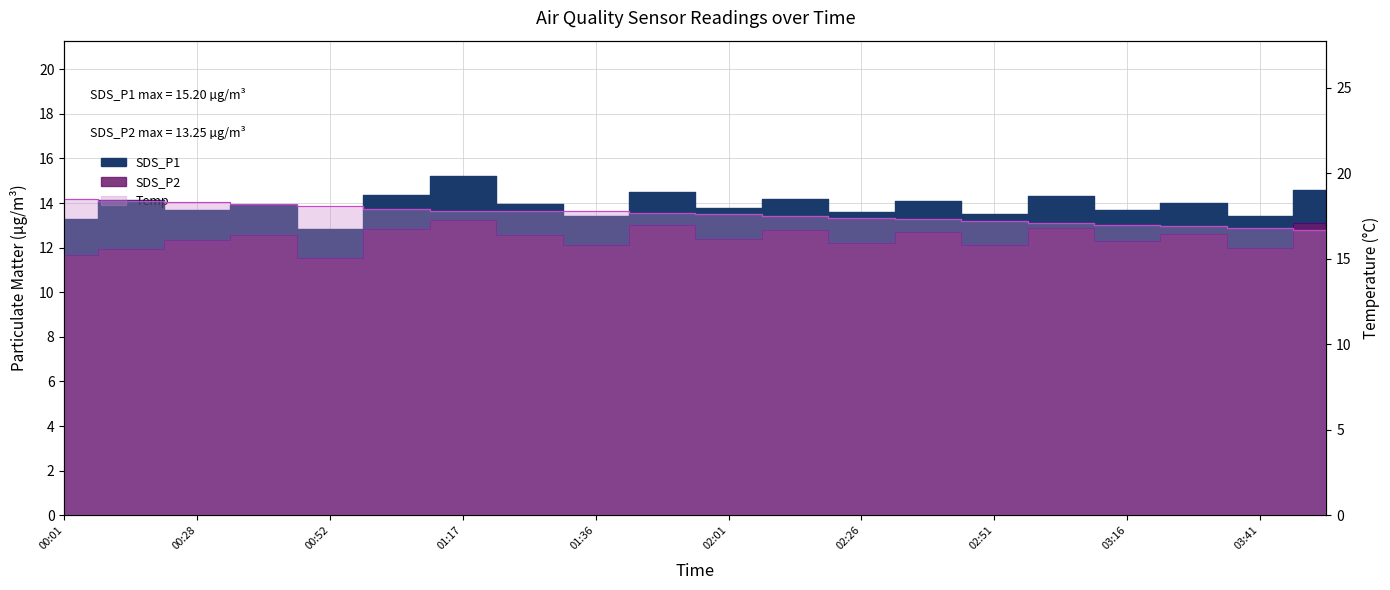

True or false: SDS_P1 has a value of 13.8 at 02:01.

True